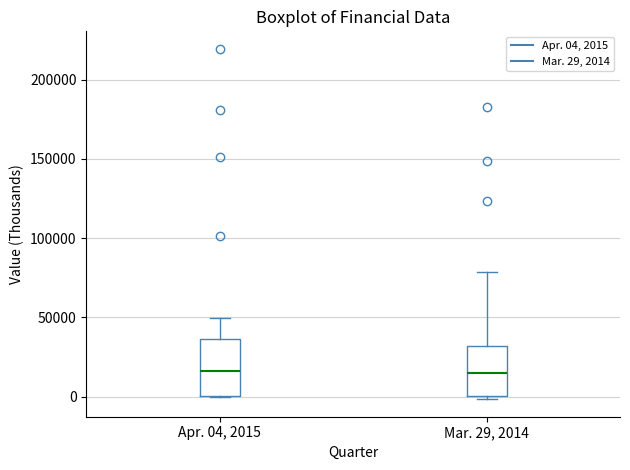

Where is the upper edge of the box for Apr. 04, 2015 on the y-axis? The values are not printed on the chart, so give them approximately, as read against the axis.

35000